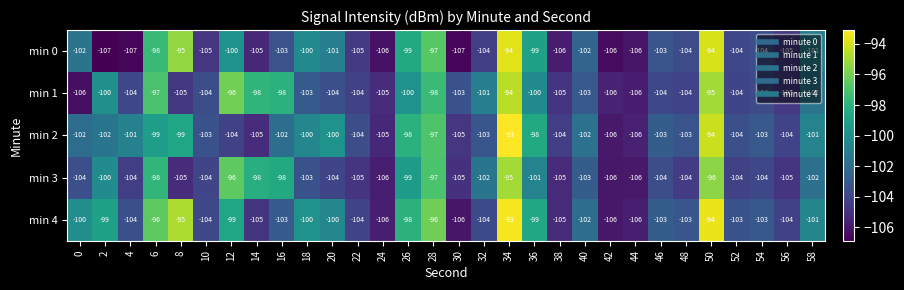

What is the sum of the min 2 values at 22 and 14?

-209